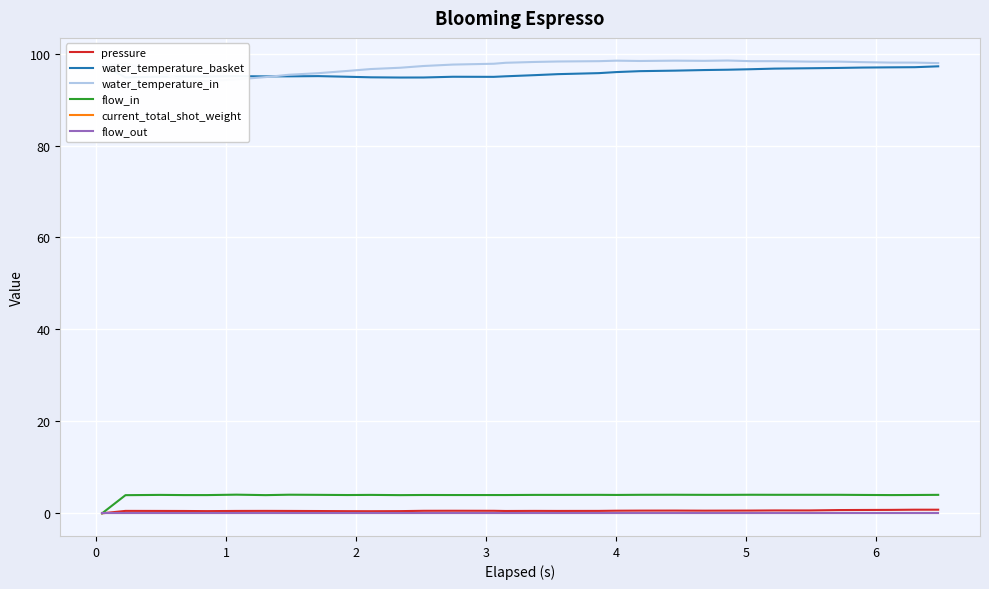

True or false: water_temperature_basket has more than 1 points higher than both neighbors.

True